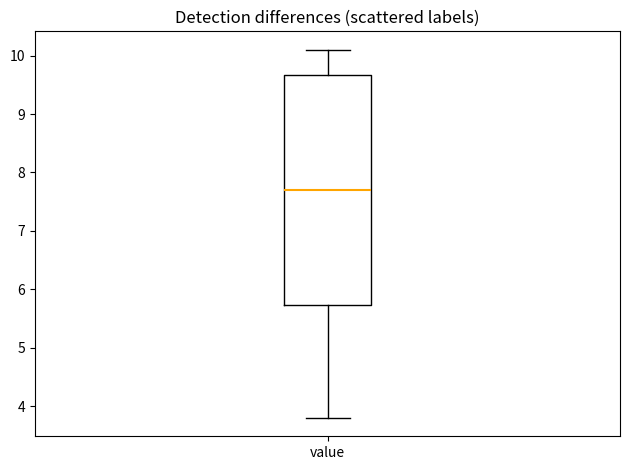

Where does the median line of the box for value sit on the y-axis? The values are not printed on the chart, so give them approximately, as read against the axis.

7.7